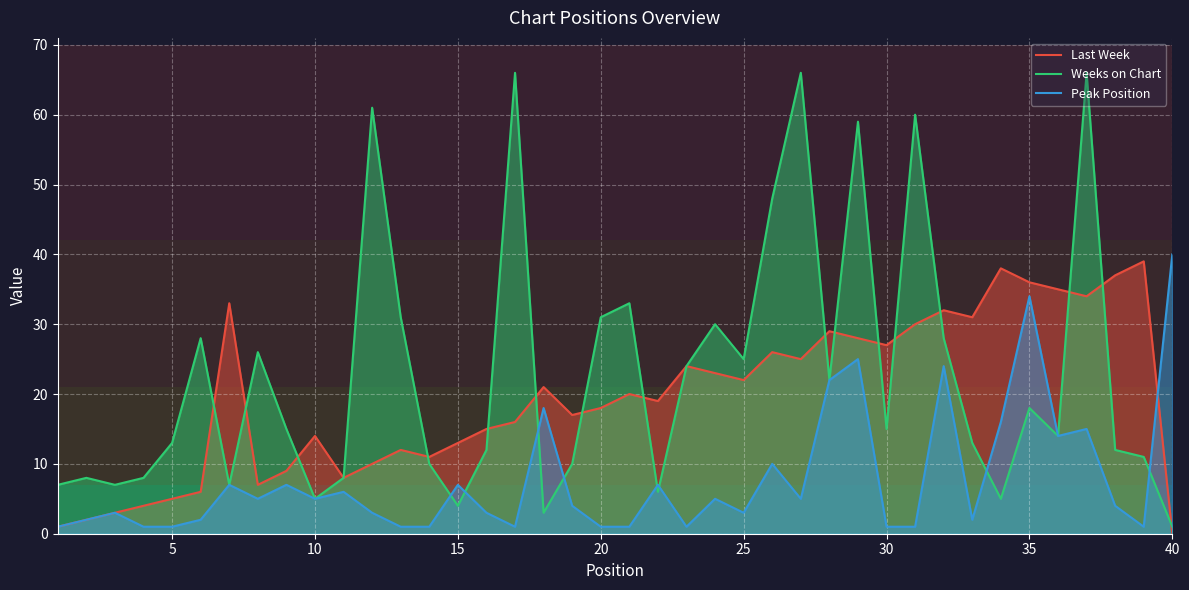

Which series has the largest total across all categories?

Weeks on Chart